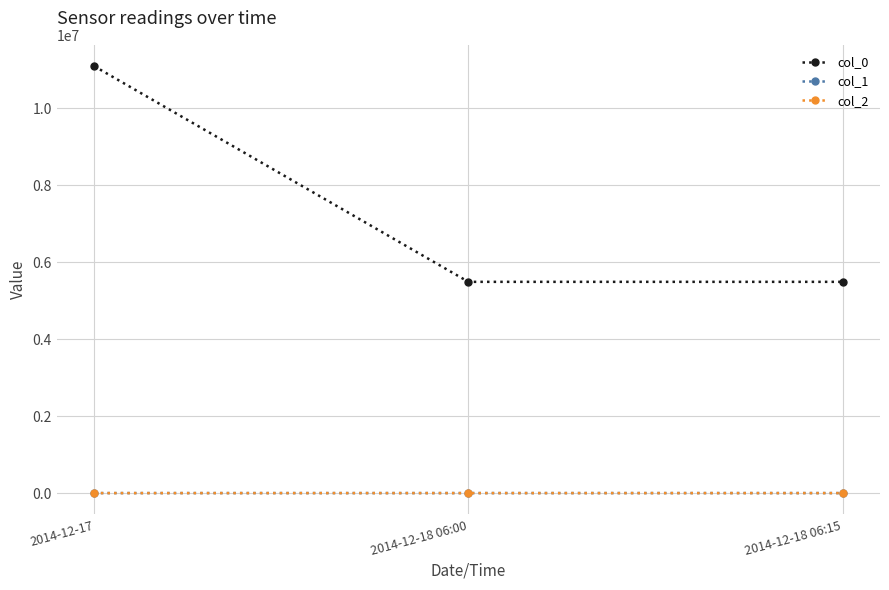

Which series has the largest total across all categories?

col_0